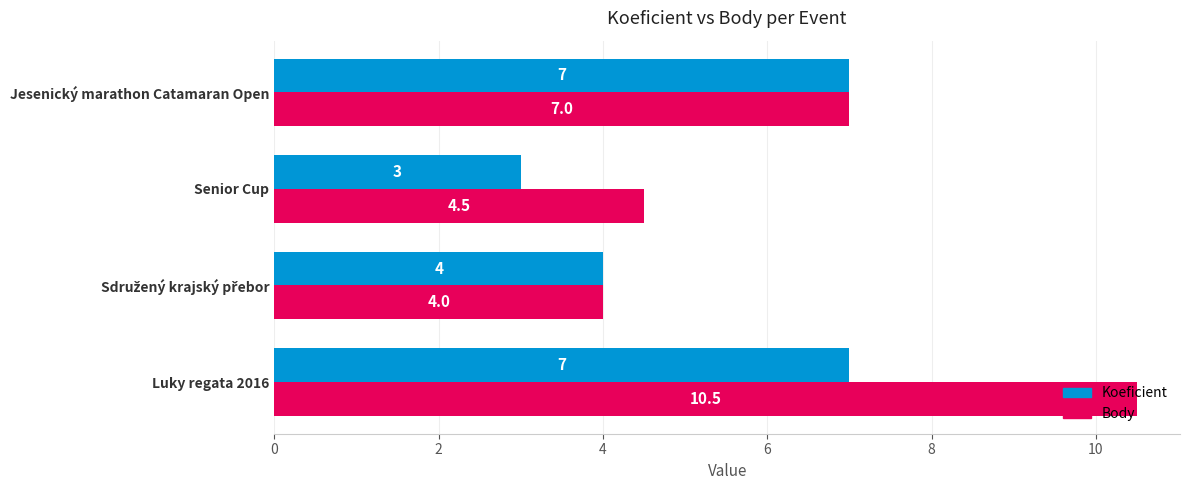

The value of Body at Luky regata 2016 is 17.6. True or false?

False